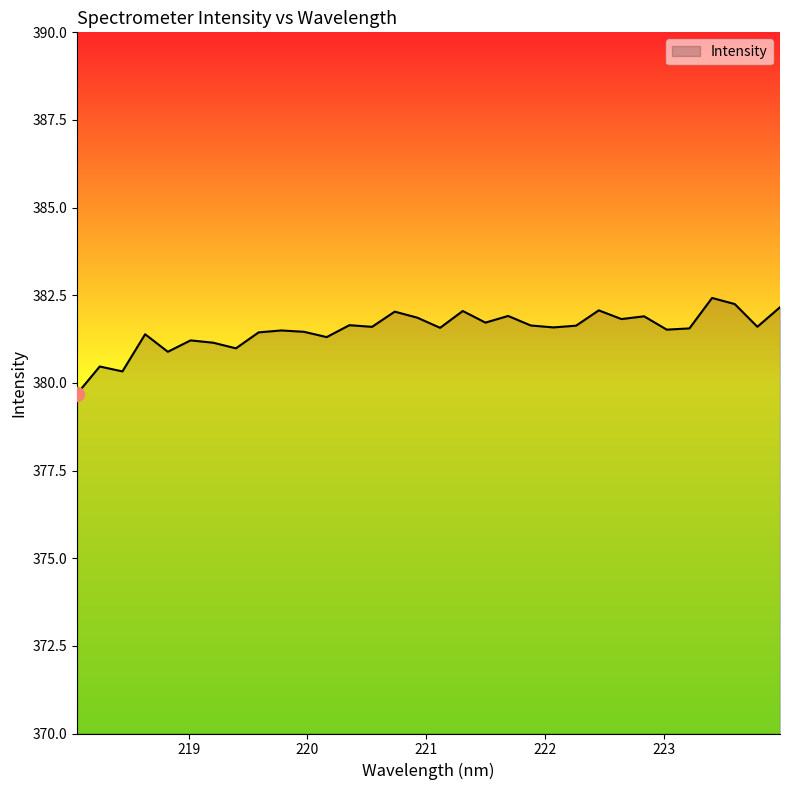

What is the greatest value displayed?

382.4